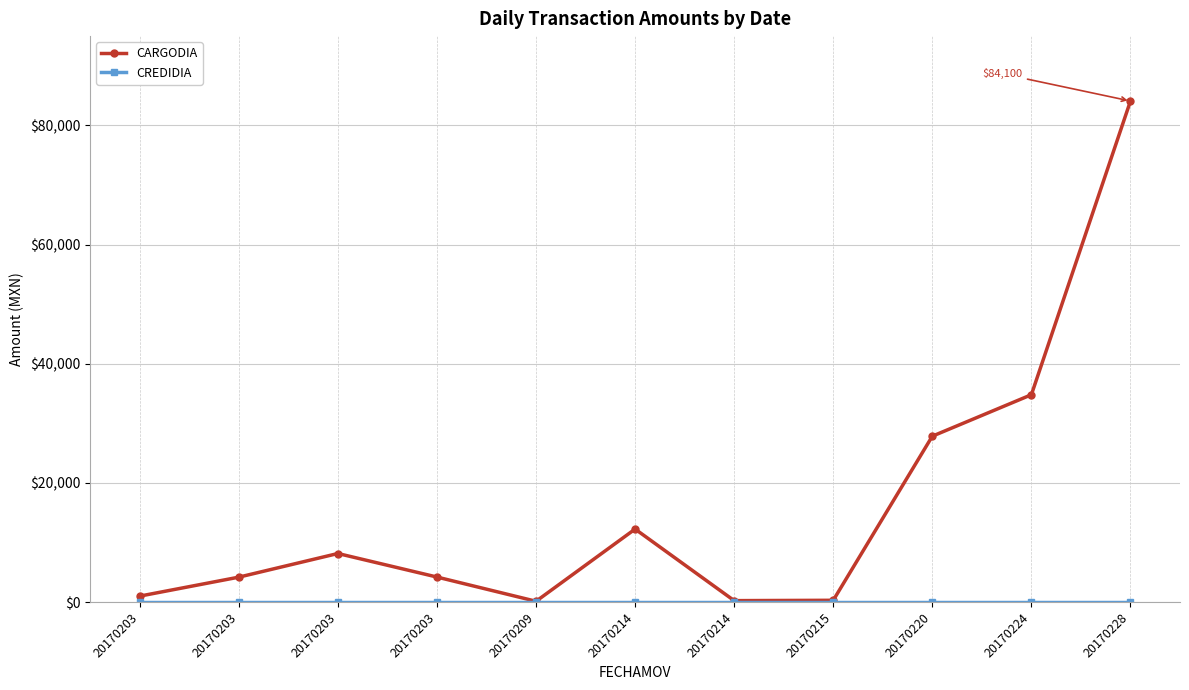

Reading left to right, extract all data points from this chart.

CARGODIA: 20170203=991.8	20170203=4175.3	20170203=8145.0	20170203=4193.1	20170209=125.0	20170214=12245.0	20170214=232.0	20170215=290.0	20170220=27840.0	20170224=34800.0	20170228=84100.0
CREDIDIA: 20170203=0.0	20170203=0.0	20170203=0.0	20170203=0.0	20170209=0.0	20170214=0.0	20170214=0.0	20170215=0.0	20170220=0.0	20170224=0.0	20170228=0.0